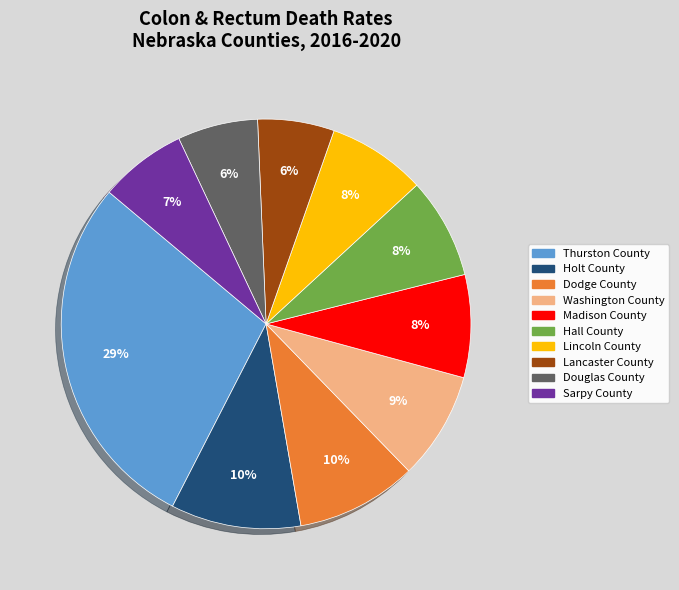

To the nearest percent, what is the difference between the largest and smallest slice percentages?

23%